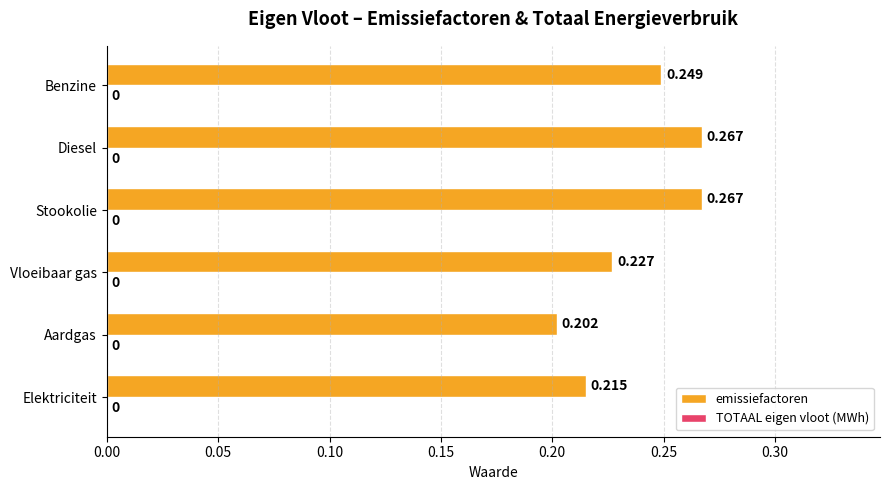

Which has a higher value, Diesel or Aardgas?

Diesel